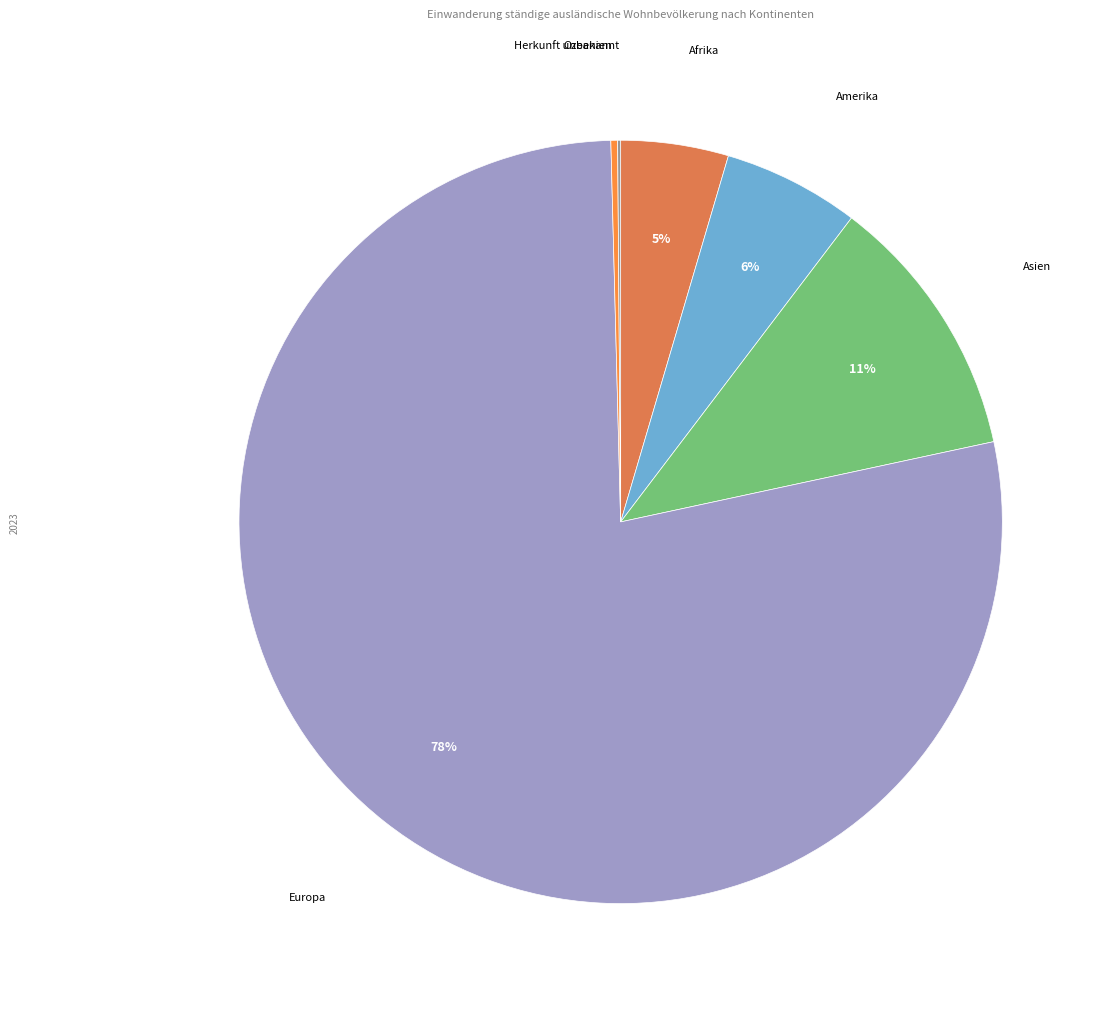

To the nearest percent, what is the combined percentage of Ozeanien and Amerika?

6%